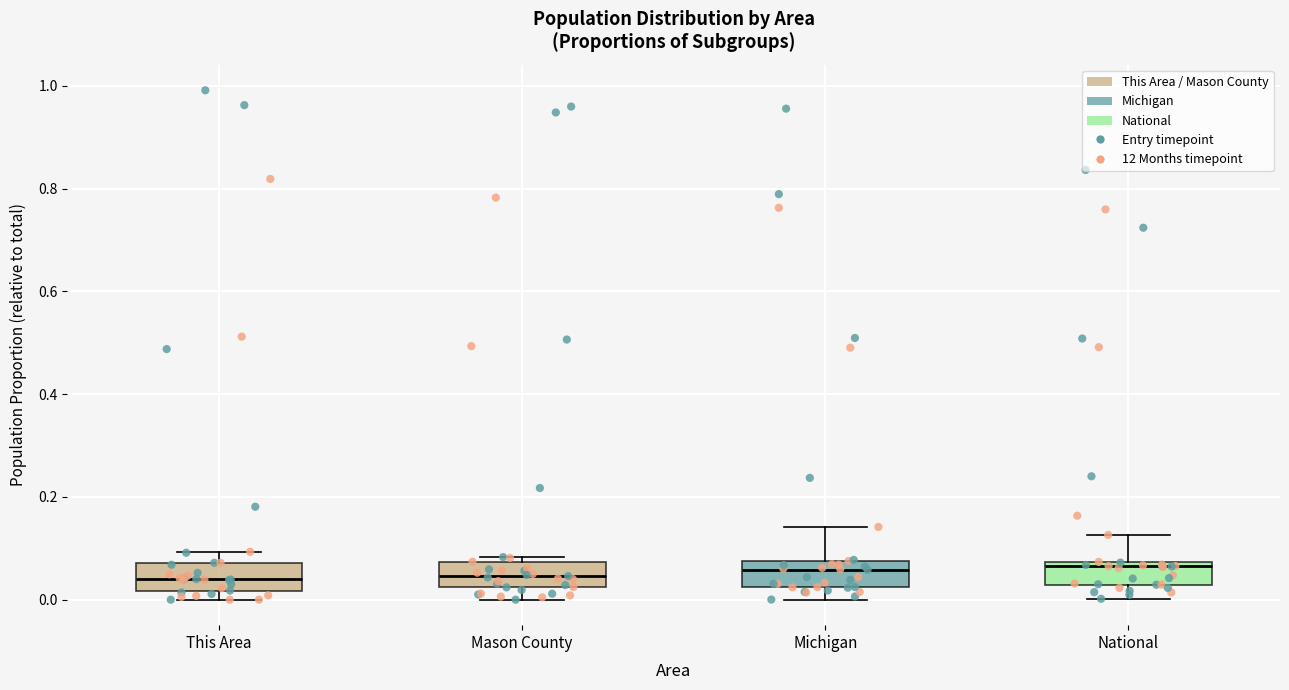

Reading left to right, read every box against the y-axis: the position of its median line, the range the box covers, and the ends of its whiskers. The values are not printed on the chart, so give them approximately, as read against the axis.

This Area: median 0.04, box 0.02 to 0.08, whiskers 0.00 to 0.10
Mason County: median 0.04, box 0.02 to 0.08, whiskers 0.00 to 0.08 (just above the box's upper edge)
Michigan: median 0.06, box 0.02 to 0.08, whiskers 0.00 to 0.14
National: median 0.06, box 0.02 to 0.08, whiskers 0.00 to 0.12